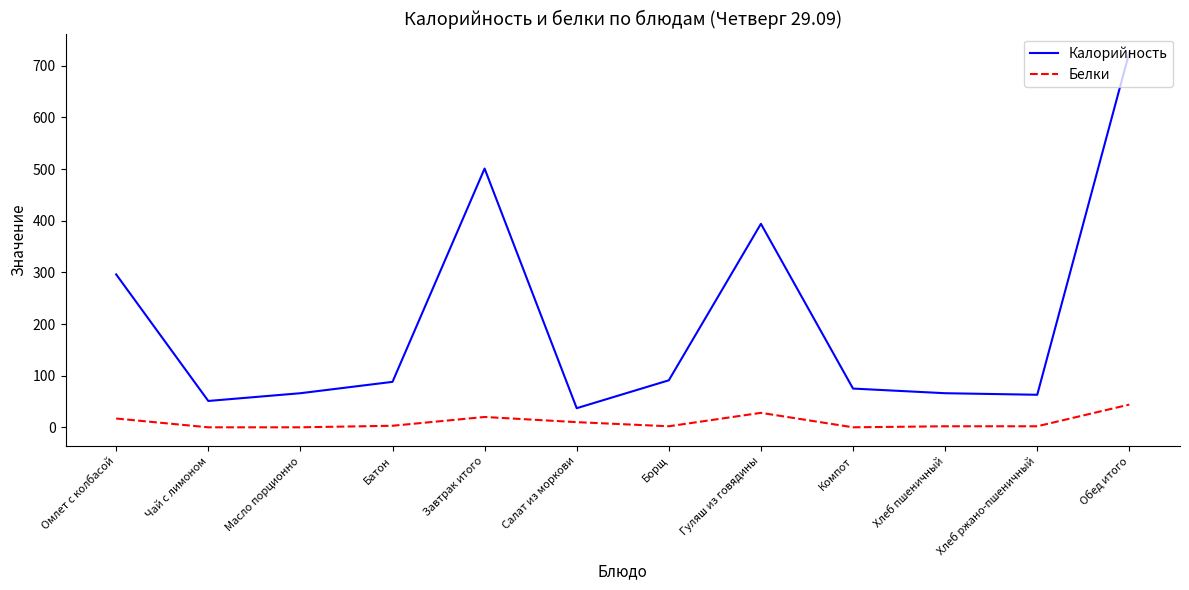

What is the spread (max minus min) of values at Салат из моркови?

27